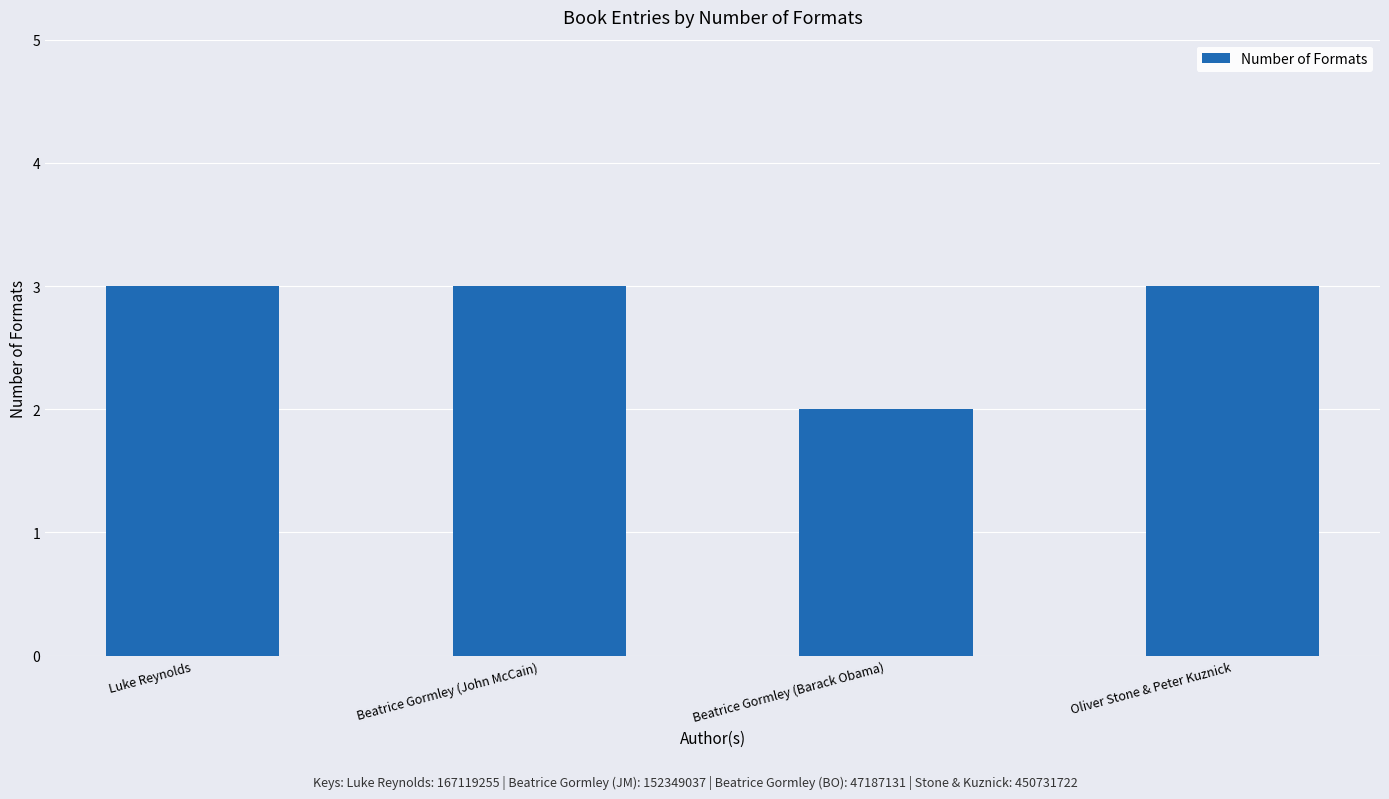

What is the greatest value displayed?

3